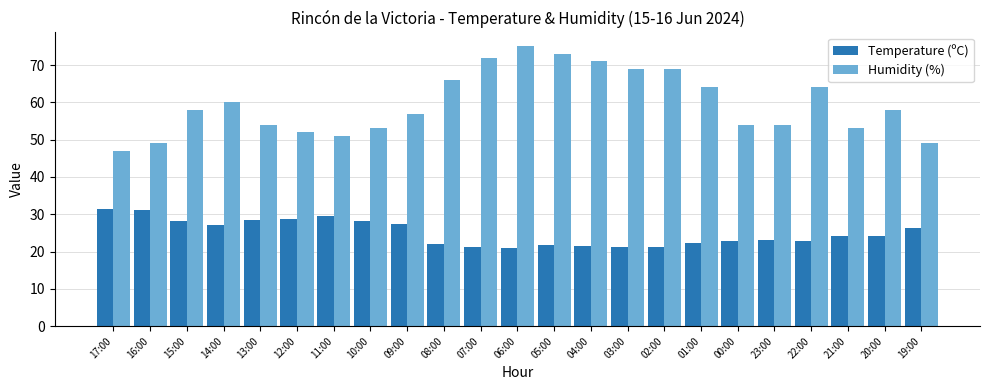

Which series has the largest total across all categories?

Humidity (%)